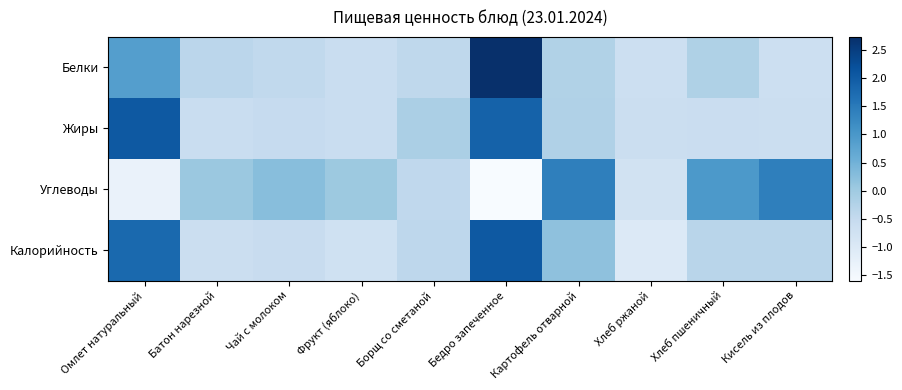

At Бедро запеченное, list the series in order from smallest to largest.

Углеводы, Жиры, Калорийность, Белки